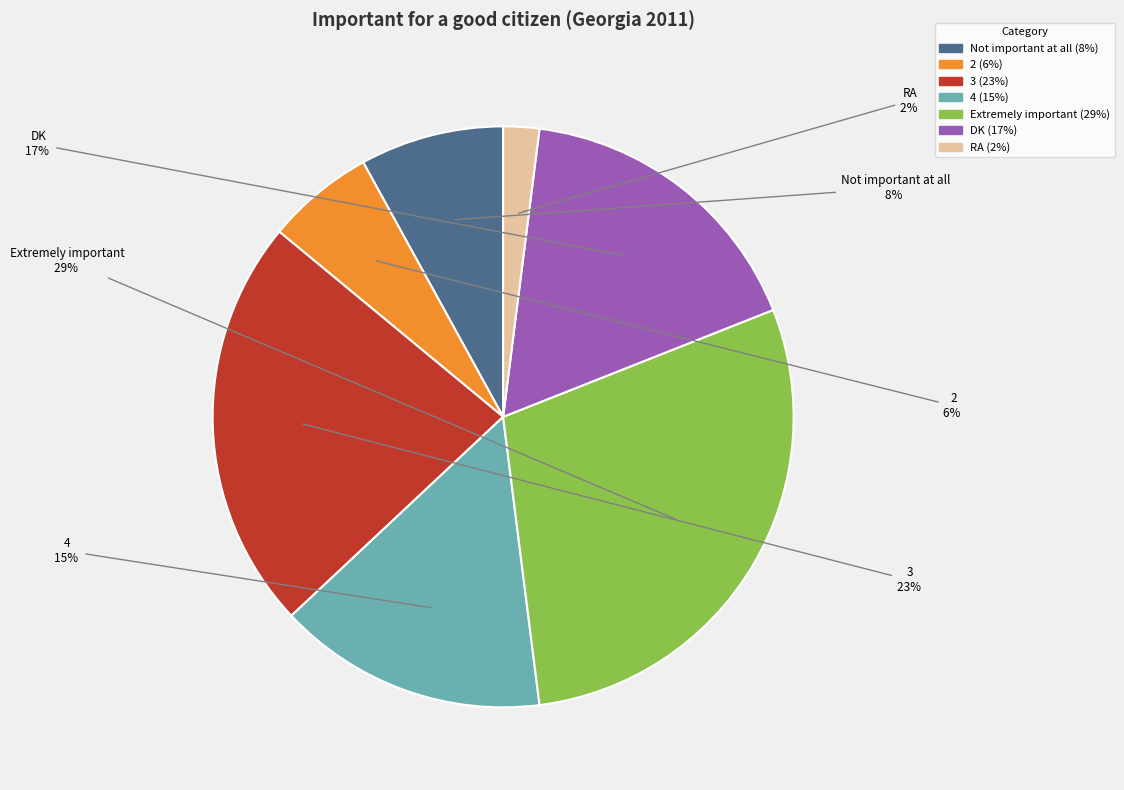

What is the smallest slice in the pie chart?

RA